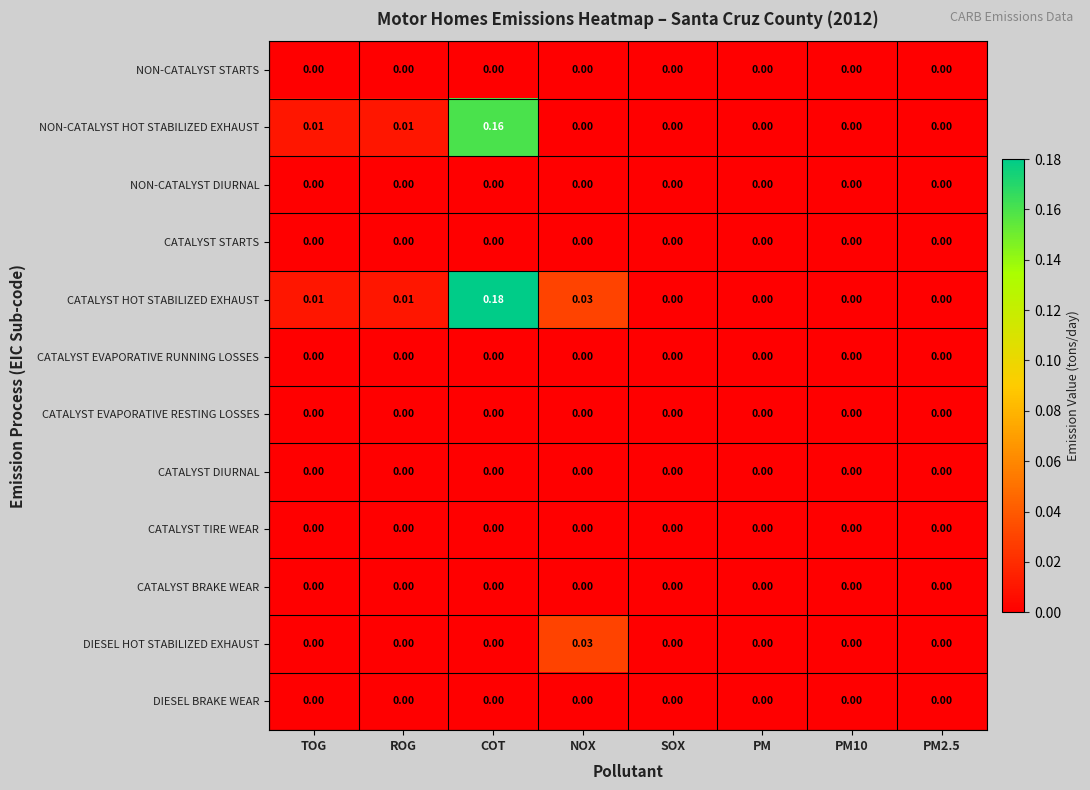

At which label does DIESEL HOT STABILIZED EXHAUST reach its peak?

NOX